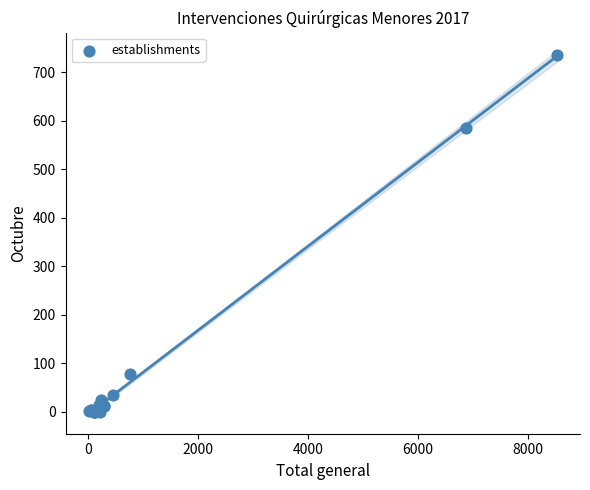

What Y value in the scatter plot is closest to 367?

585